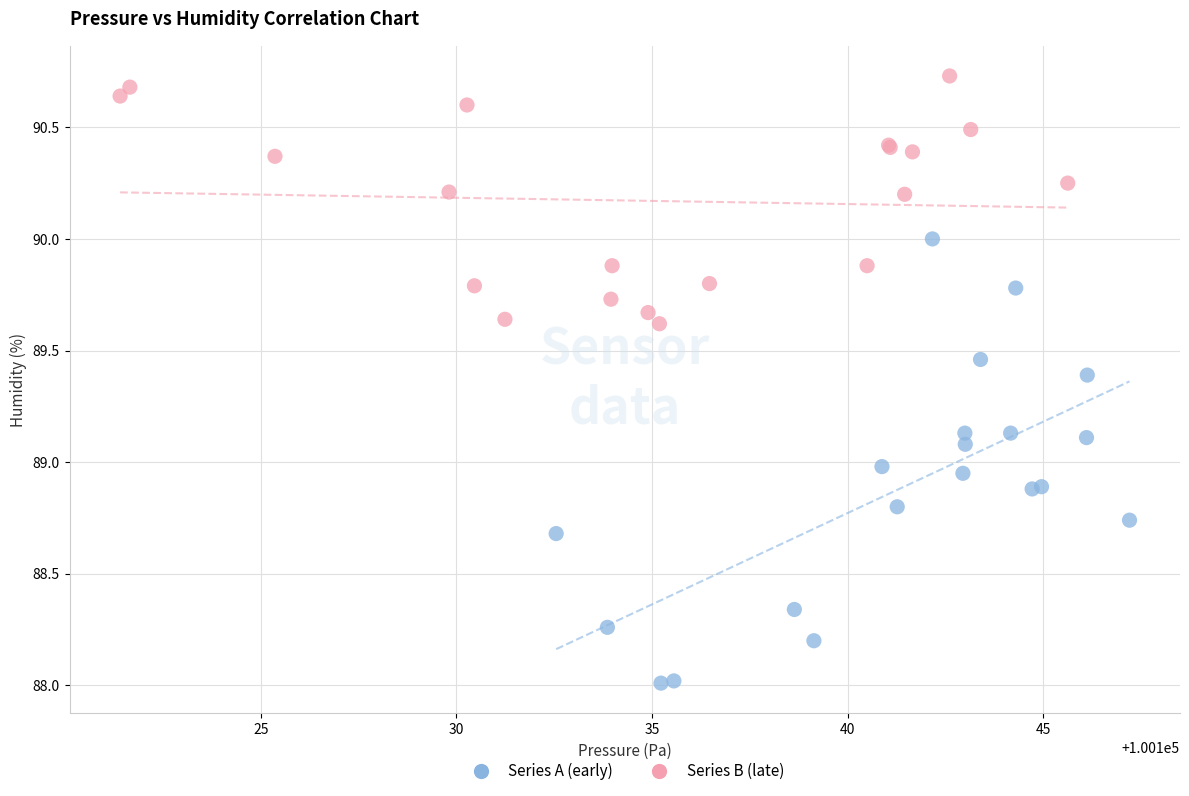

Which series has the widest spread of Y values?

Series A (early)